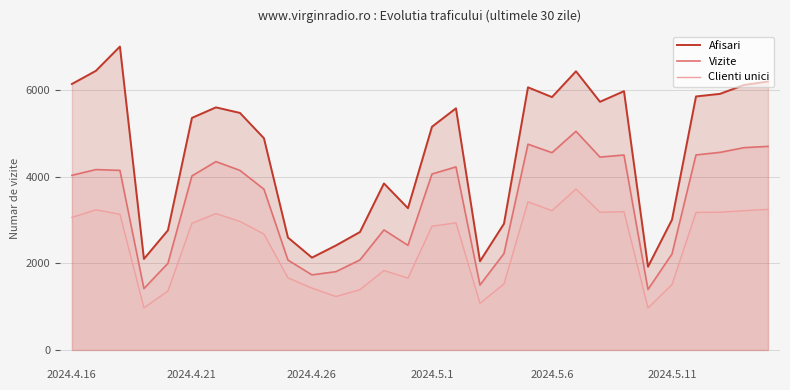

What is the approximate value of Vizite at 2024.4.26?

1734